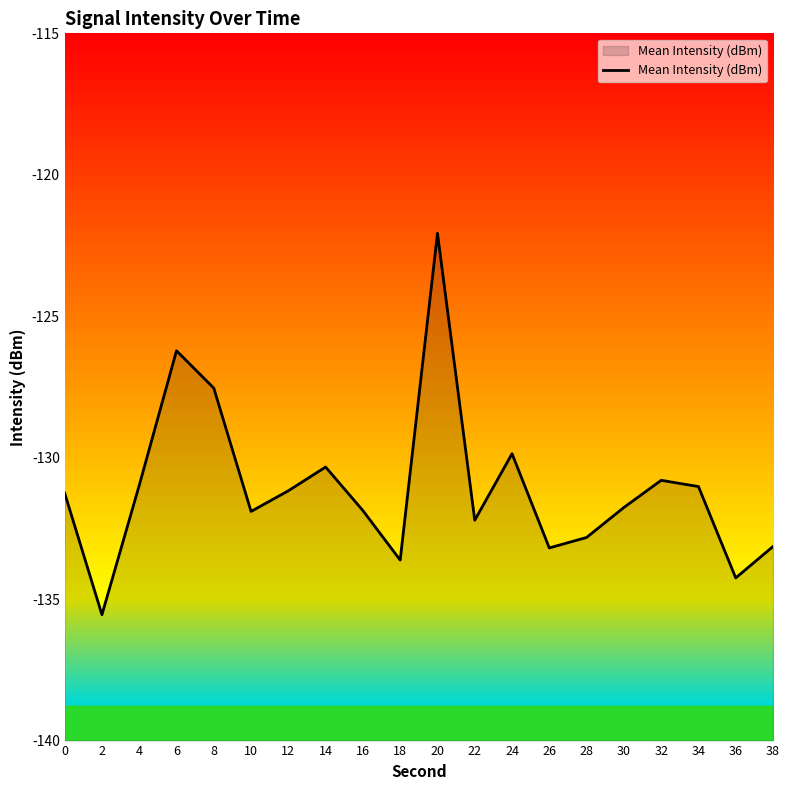

List the labels in order of value, largest first.

20, 6, 8, 24, 14, 32, 4, 34, 12, 0, 30, 16, 10, 22, 28, 38, 26, 18, 36, 2